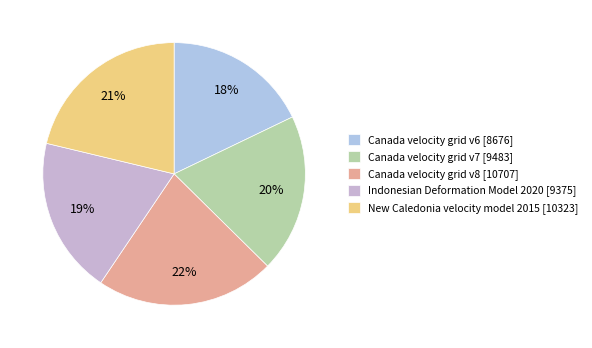

Which slice is the smallest?

Canada velocity grid v6